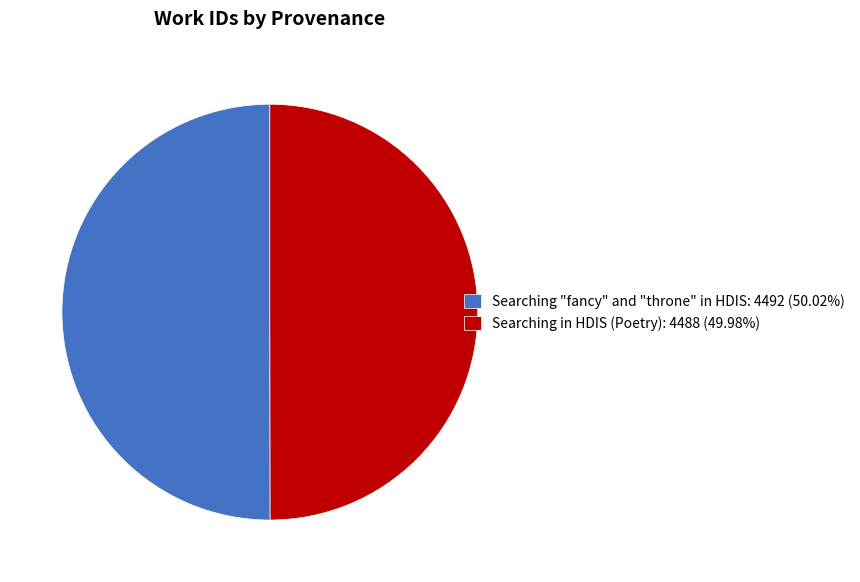

Is the sum of Searching "fancy" and "throne" in HDIS: 4492 (50.02%) and Searching in HDIS (Poetry): 4488 (49.98%) greater than half?

Yes